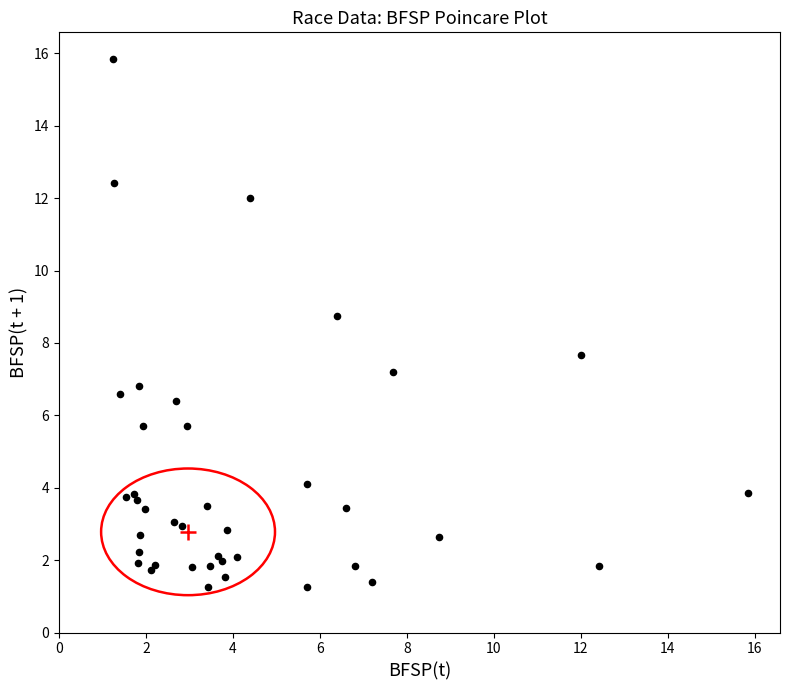

What Y value in the scatter plot is closest to 8?

7.7